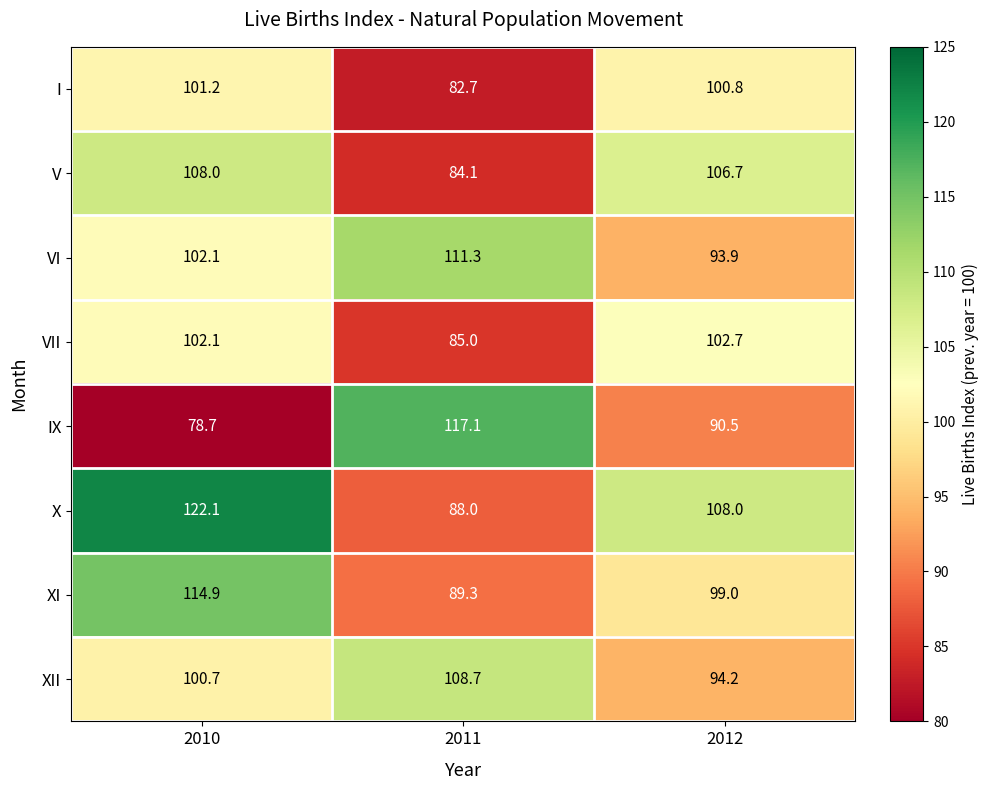

List the series in order of their peak value, lowest first.

I, VII, V, XII, VI, XI, IX, X